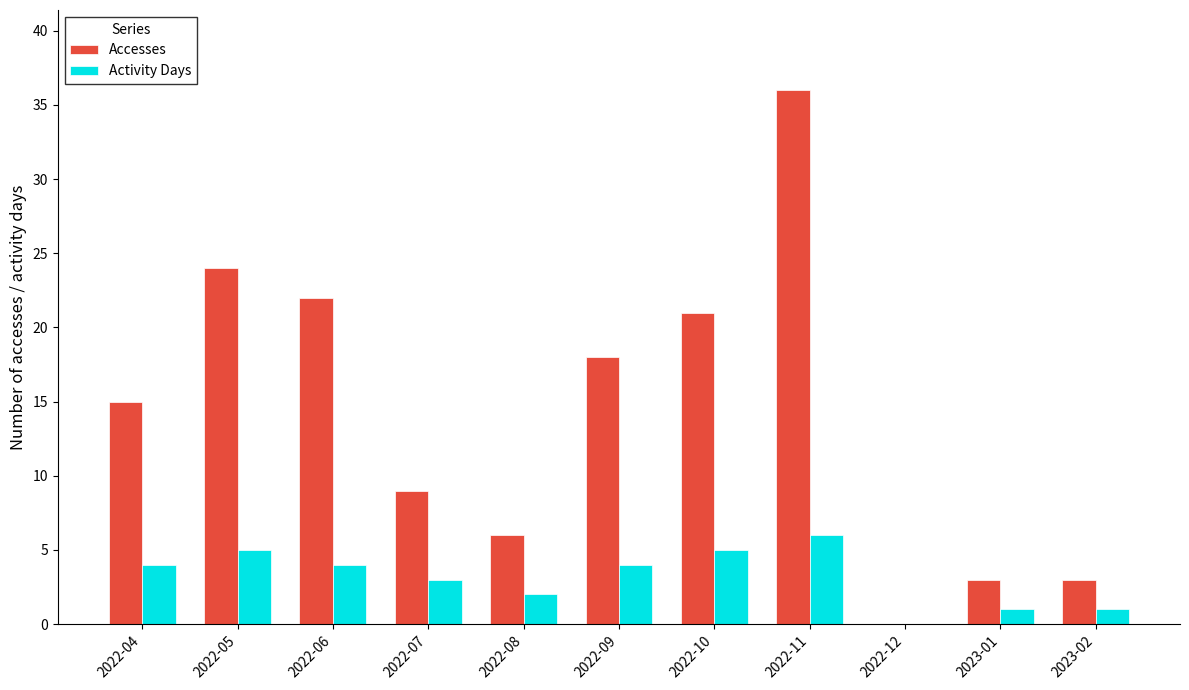

What are all the series names shown in the legend?

Accesses, Activity Days